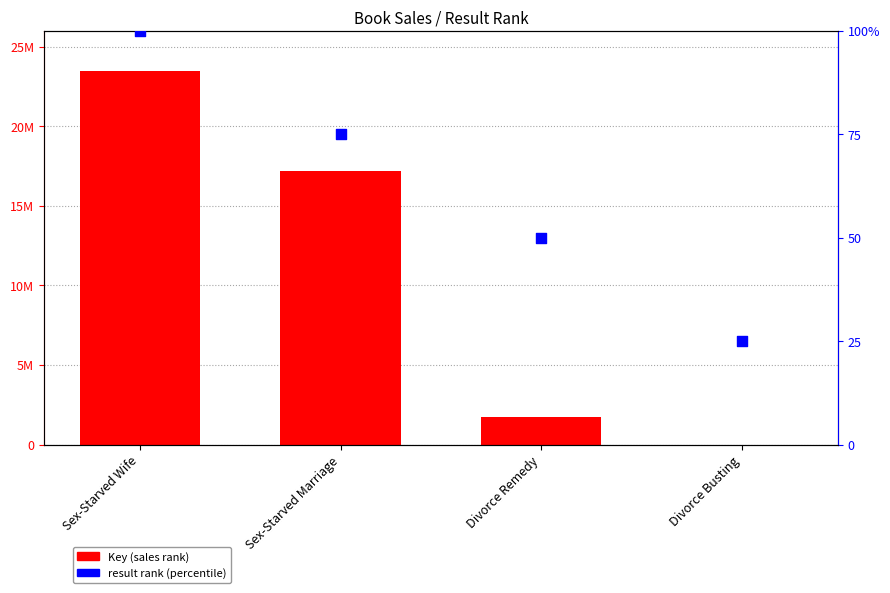

Which series contains the lowest Y value?

result rank (percentile)